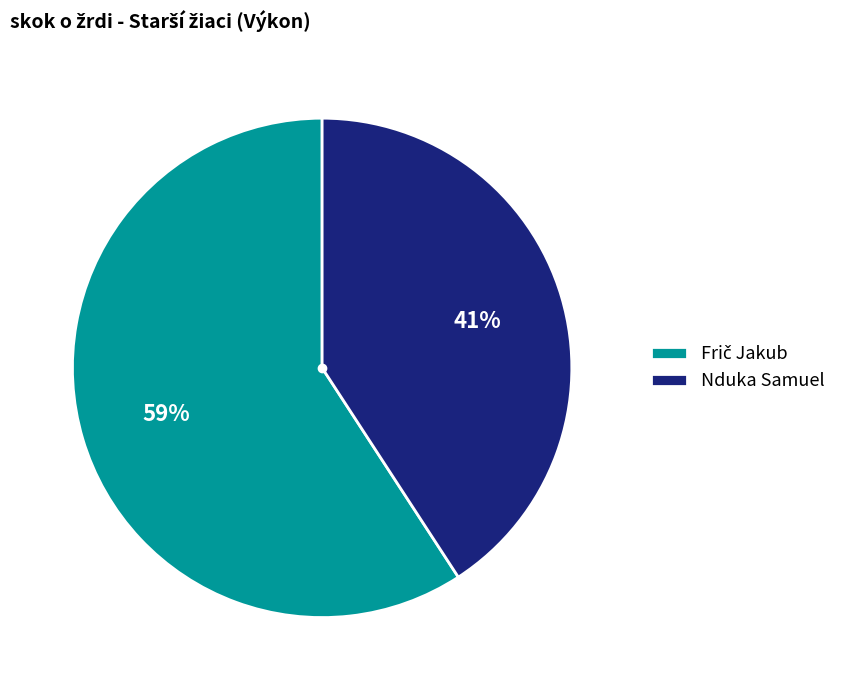

To the nearest percent, what is the difference between the largest and smallest slice percentages?

18%